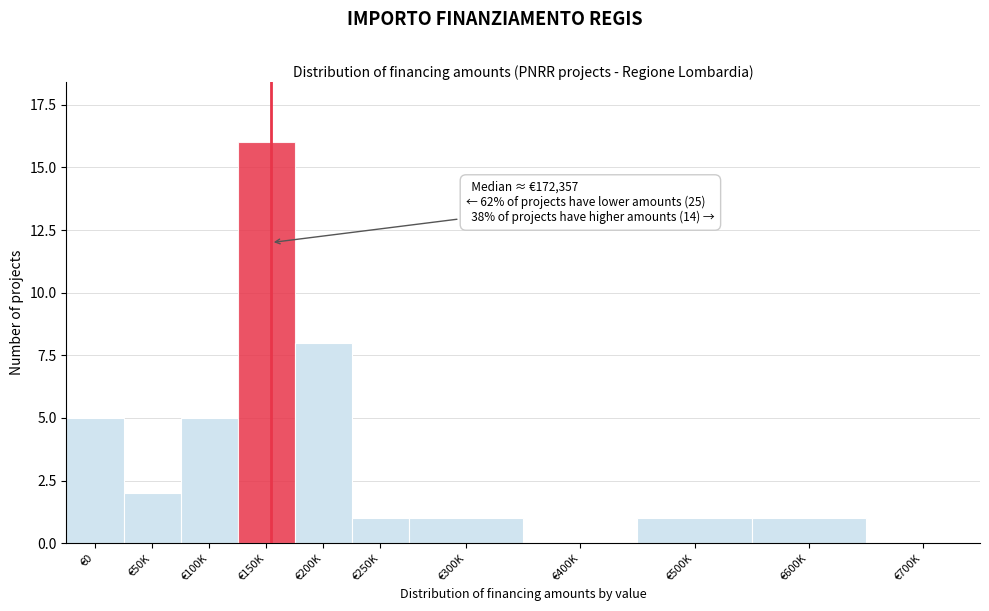

Reading right to left, list all the values displayed in this chart.

€700K=0	€600K=1	€500K=1	€400K=0	€300K=1	€250K=1	€200K=8	€150K=16	€100K=5	€50K=2	€0=5